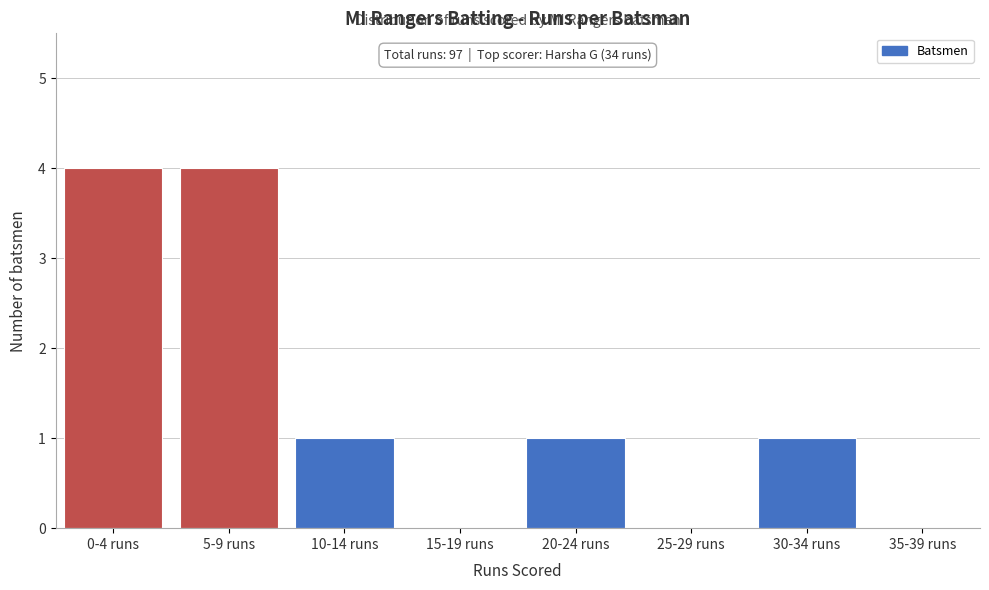

Reading left to right, what are all the values shown in this chart?

0-4 runs=4	5-9 runs=4	10-14 runs=1	15-19 runs=0	20-24 runs=1	25-29 runs=0	30-34 runs=1	35-39 runs=0